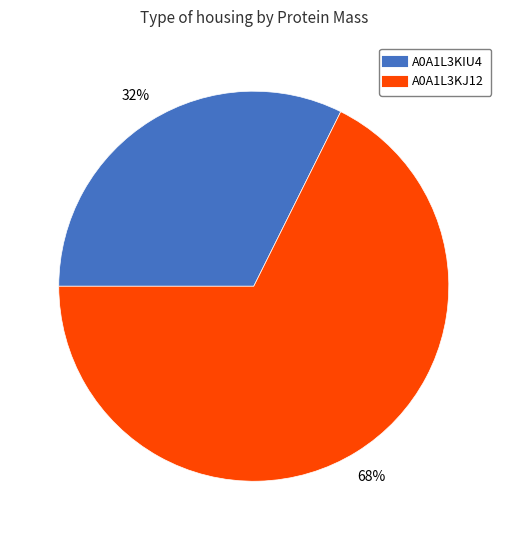

What is the smallest slice in the pie chart?

A0A1L3KIU4